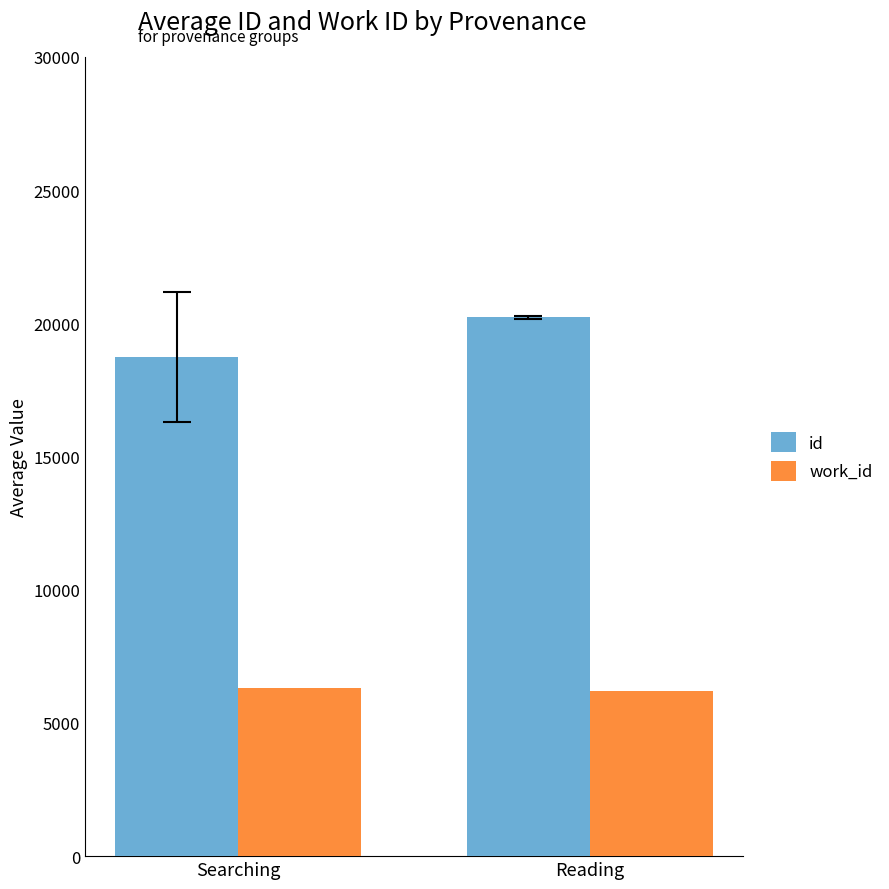

How many bars are there in each group?

2